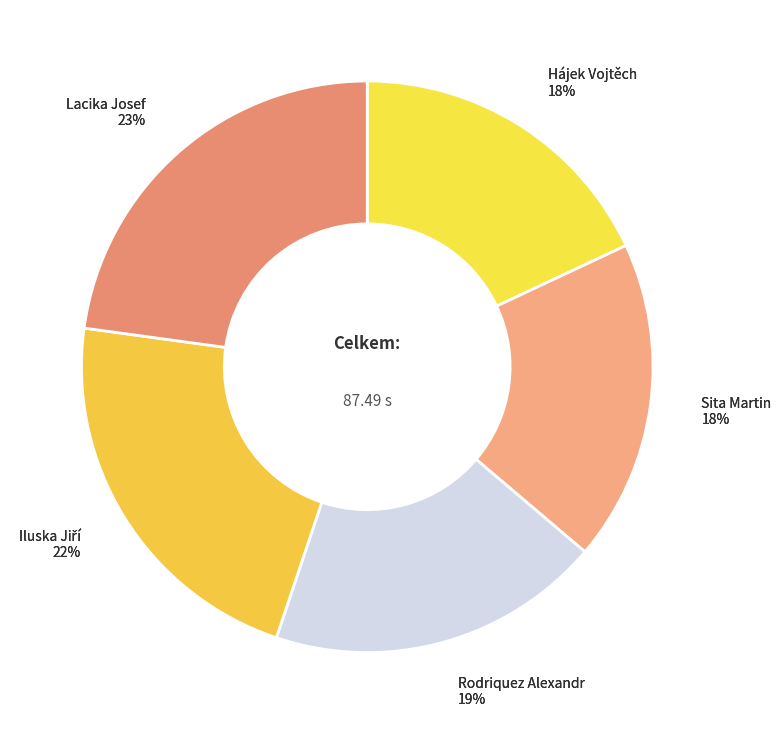

What is the ratio of the value at Lacika Josef to the value at Rodriquez Alexandr?

1.2